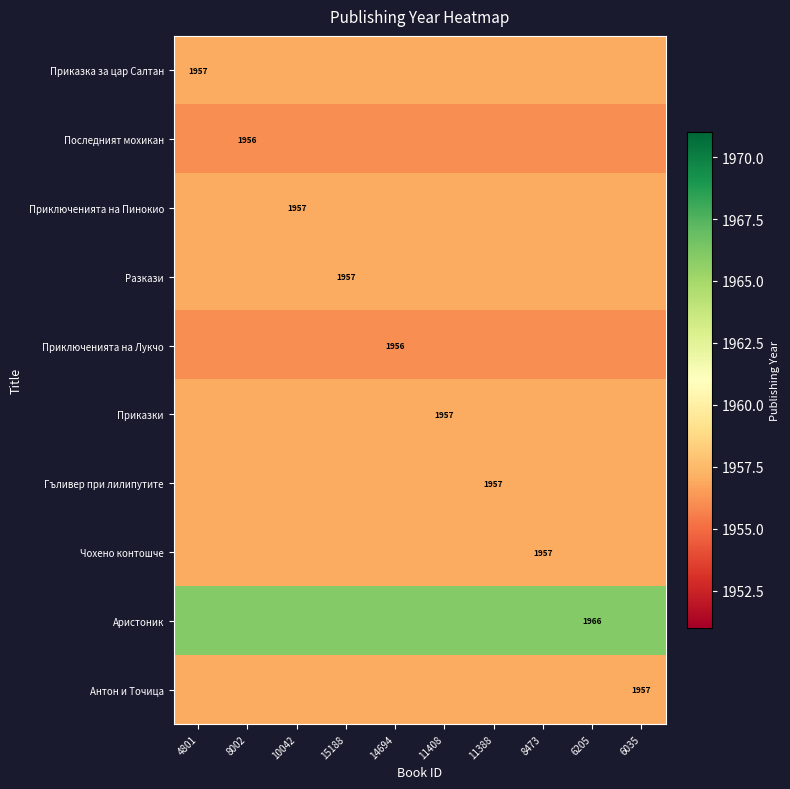

Rank the series by their maximum value, from lowest to highest.

Последният мохикан, Приключенията на Лукчо, Приказка за цар Салтан, Приключенията на Пинокио, Разкази, Приказки, Гъливер при лилипутите, Чохено контошче, Антон и Точица, Аристоник